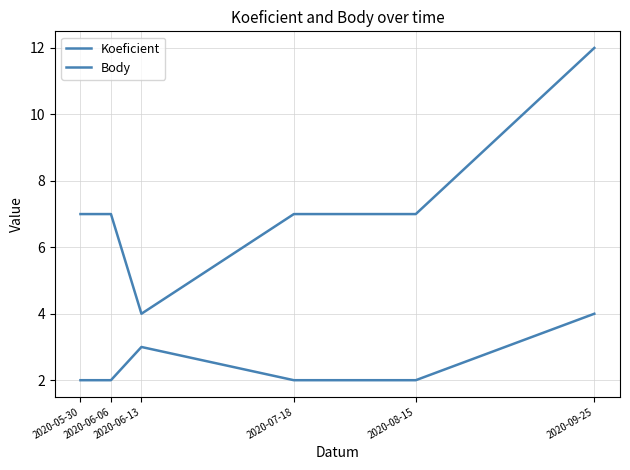

List the series in order of their peak value, lowest first.

Koeficient, Body